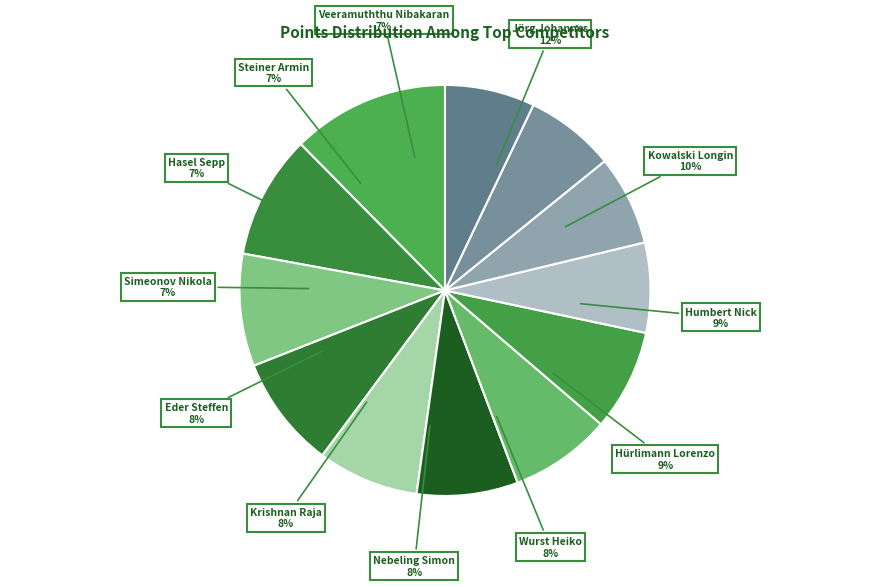

Is Hürlimann Lorenzo the majority of the pie?

No